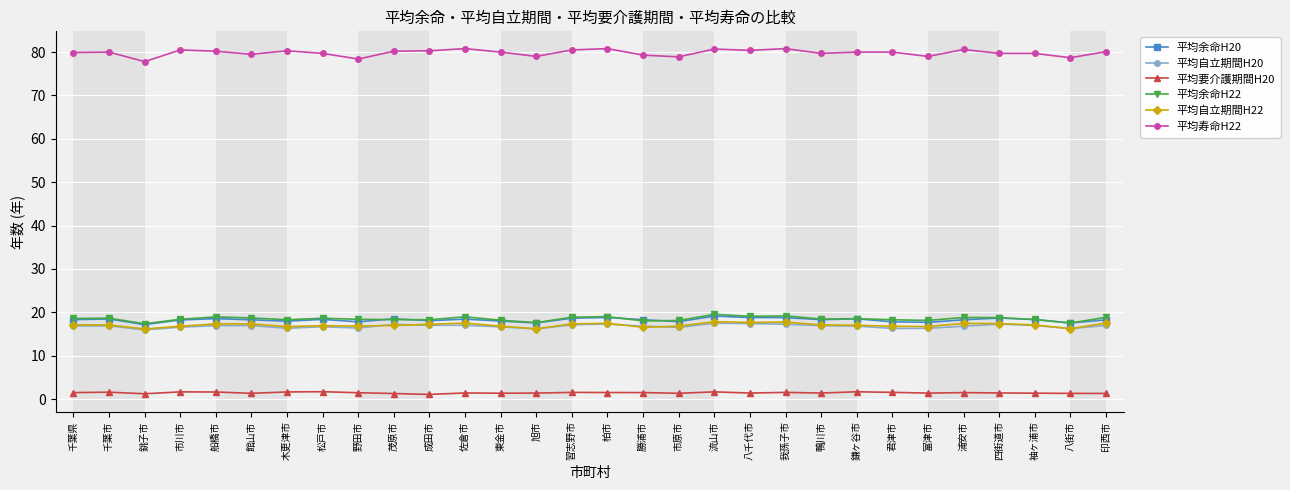

What is the lowest value of the 平均余命H22 series?

17.4